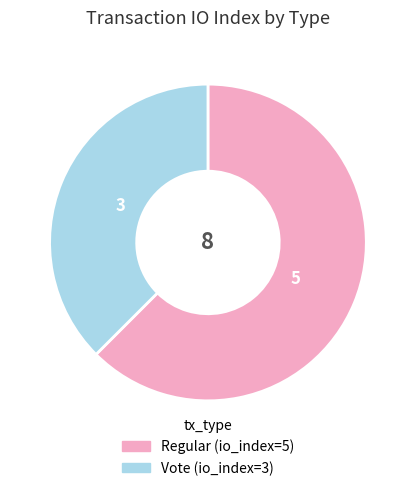

Does any single category account for the majority?

Yes